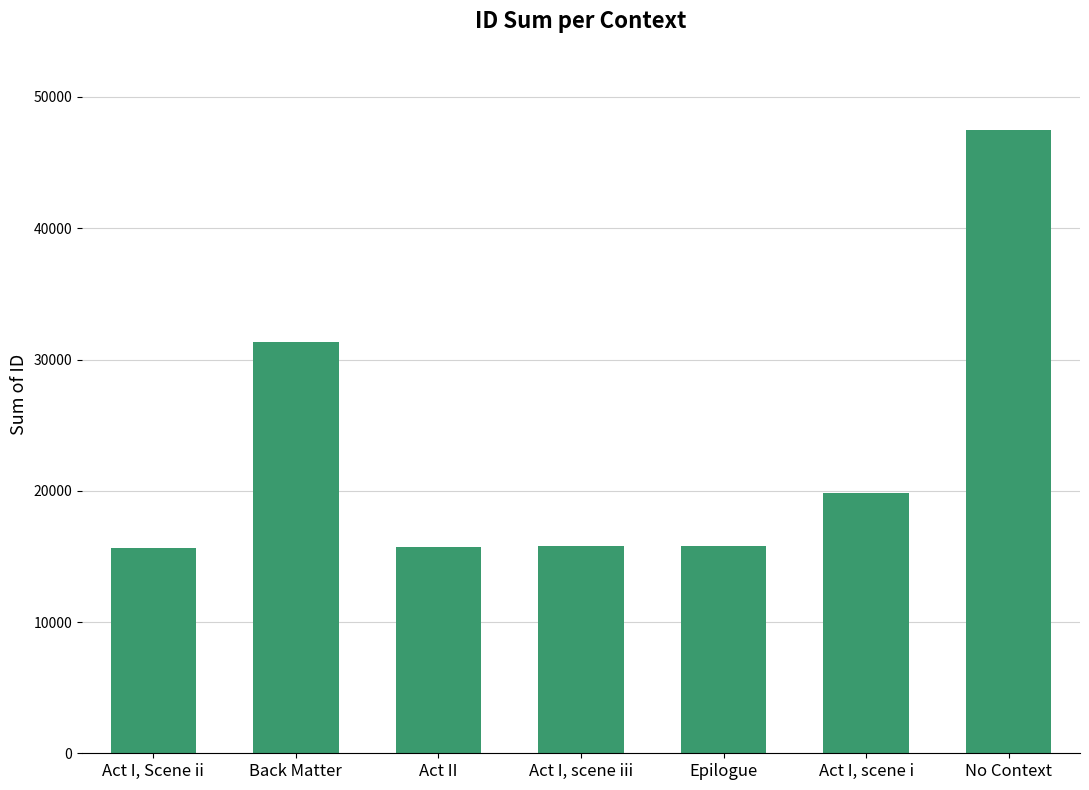

What is the change in value from Epilogue to No Context?

+31722